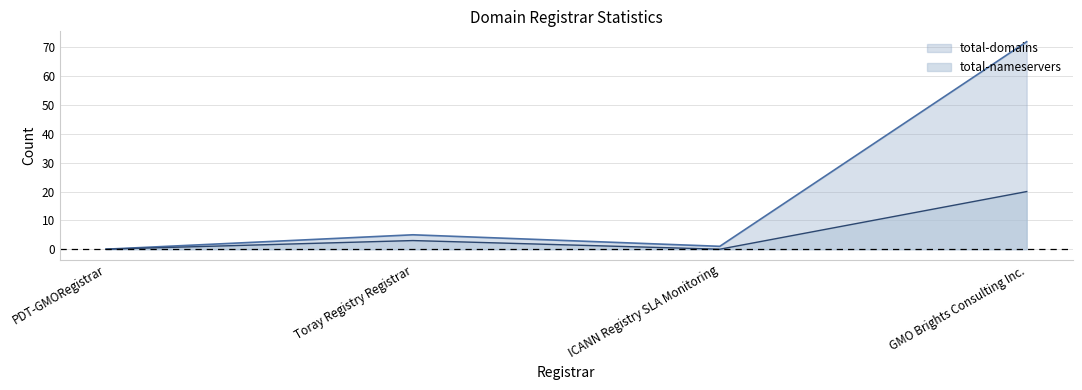

At which label does total-domains reach its peak?

GMO Brights Consulting Inc.